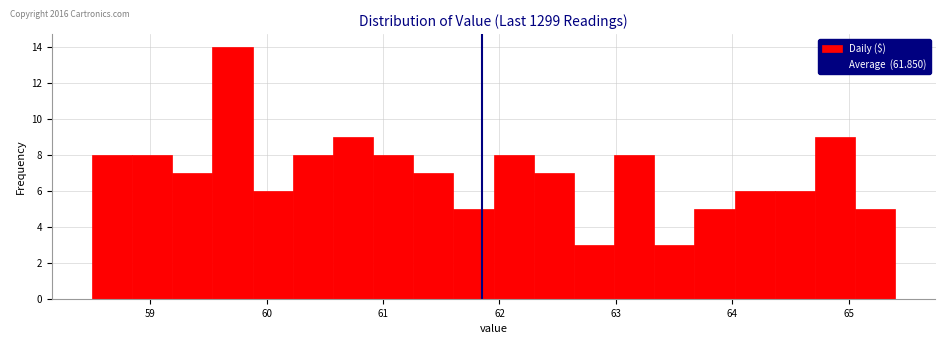

Read against the x-axis, roughly where is the centre of the tallest bar?

59.7